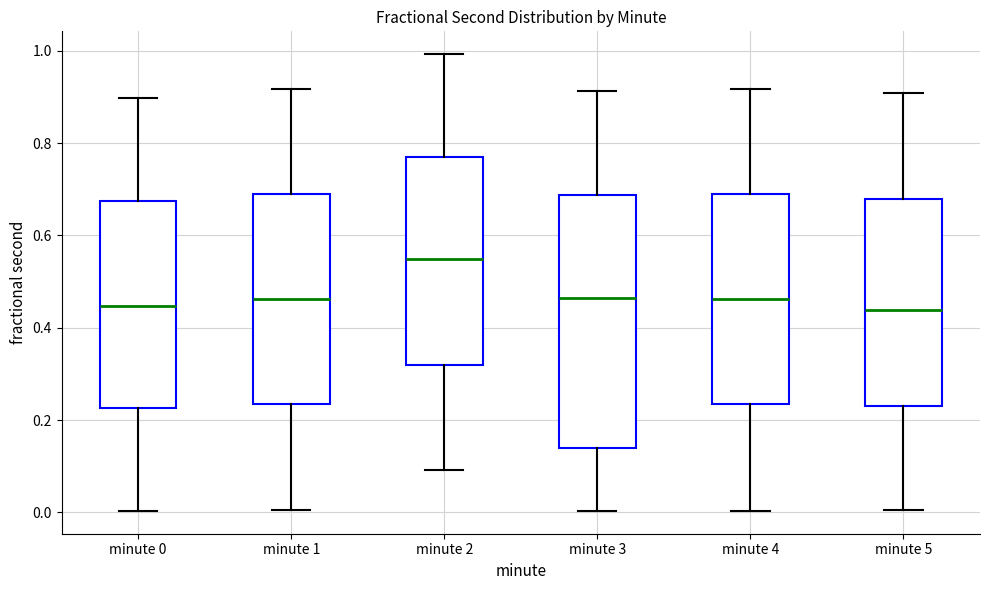

Reading left to right, read every box against the y-axis: the position of its median line, the range the box covers, and the ends of its whiskers. The values are not printed on the chart, so give them approximately, as read against the axis.

minute 0: median 0.44, box 0.22 to 0.68, whiskers 0.00 to 0.90
minute 1: median 0.46, box 0.24 to 0.70, whiskers 0.00 to 0.92
minute 2: median 0.54, box 0.32 to 0.78, whiskers 0.10 to 1.00
minute 3: median 0.46, box 0.14 to 0.68, whiskers 0.00 to 0.92
minute 4: median 0.46, box 0.24 to 0.70, whiskers 0.00 to 0.92
minute 5: median 0.44, box 0.24 to 0.68, whiskers 0.00 to 0.90